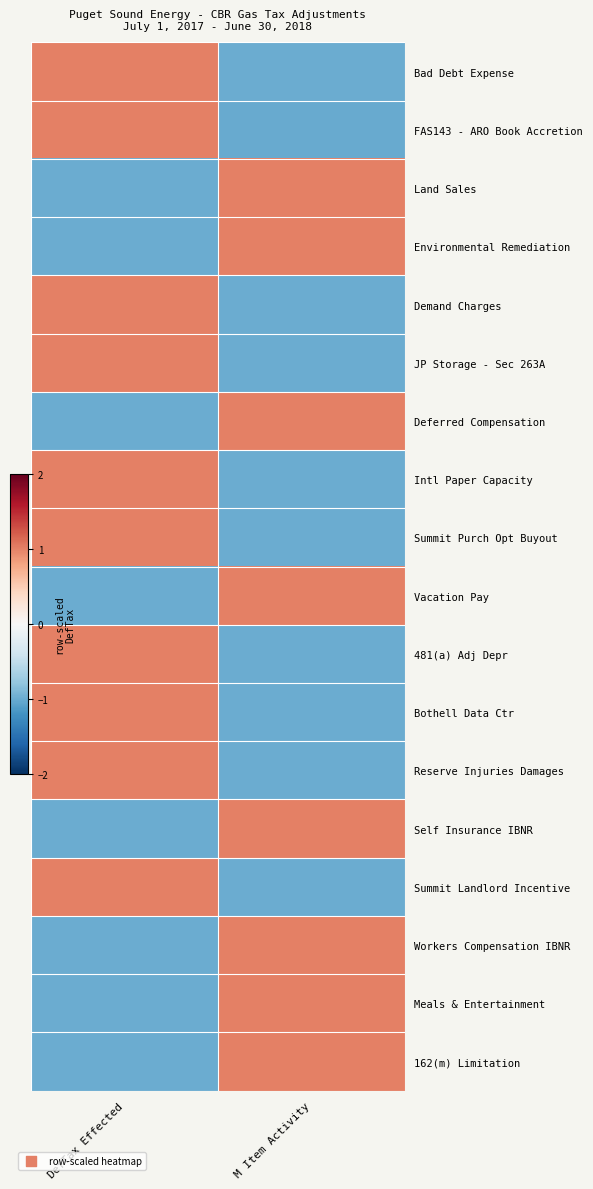

Reading right to left, list all the values displayed in this chart.

Bad Debt Expense: M Item Activity=-1.0	DefTax Effected=1.0
FAS143 - ARO Book Accretion: M Item Activity=-1.0	DefTax Effected=1.0
Land Sales: M Item Activity=1.0	DefTax Effected=-1.0
Environmental Remediation: M Item Activity=1.0	DefTax Effected=-1.0
Demand Charges: M Item Activity=-1.0	DefTax Effected=1.0
JP Storage - Sec 263A: M Item Activity=-1.0	DefTax Effected=1.0
Deferred Compensation: M Item Activity=1.0	DefTax Effected=-1.0
Intl Paper Capacity: M Item Activity=-1.0	DefTax Effected=1.0
Summit Purch Opt Buyout: M Item Activity=-1.0	DefTax Effected=1.0
Vacation Pay: M Item Activity=1.0	DefTax Effected=-1.0
481(a) Adj Depr: M Item Activity=-1.0	DefTax Effected=1.0
Bothell Data Ctr: M Item Activity=-1.0	DefTax Effected=1.0
Reserve Injuries Damages: M Item Activity=-1.0	DefTax Effected=1.0
Self Insurance IBNR: M Item Activity=1.0	DefTax Effected=-1.0
Summit Landlord Incentive: M Item Activity=-1.0	DefTax Effected=1.0
Workers Compensation IBNR: M Item Activity=1.0	DefTax Effected=-1.0
Meals & Entertainment: M Item Activity=1.0	DefTax Effected=-1.0
162(m) Limitation: M Item Activity=1.0	DefTax Effected=-1.0